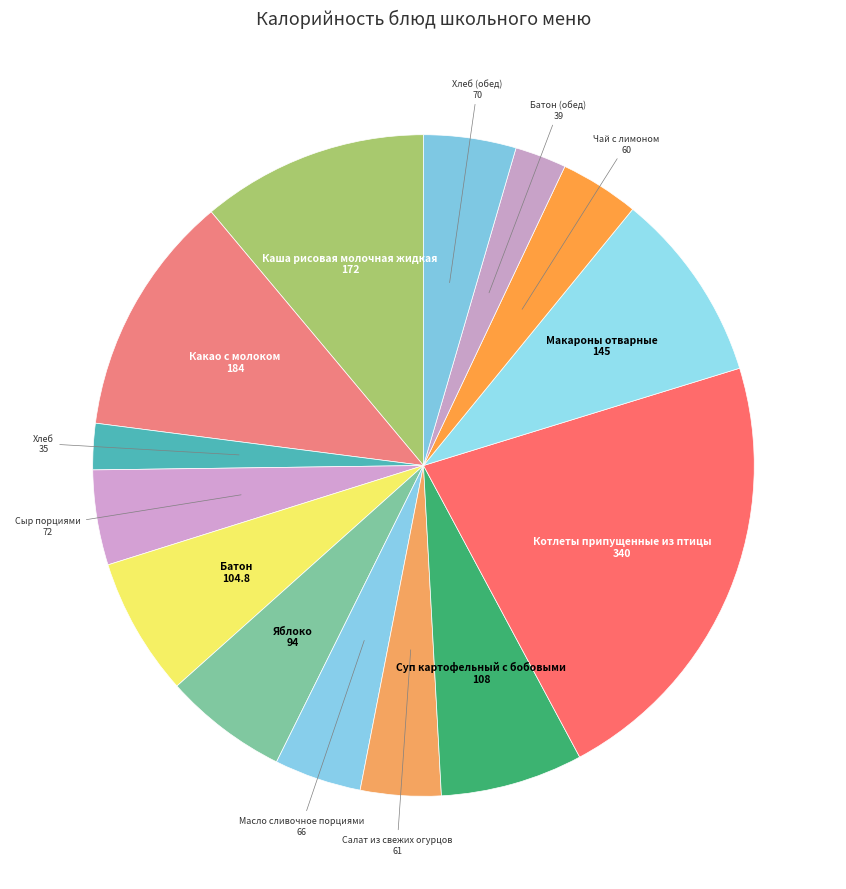

How many segments does this pie chart have?

14